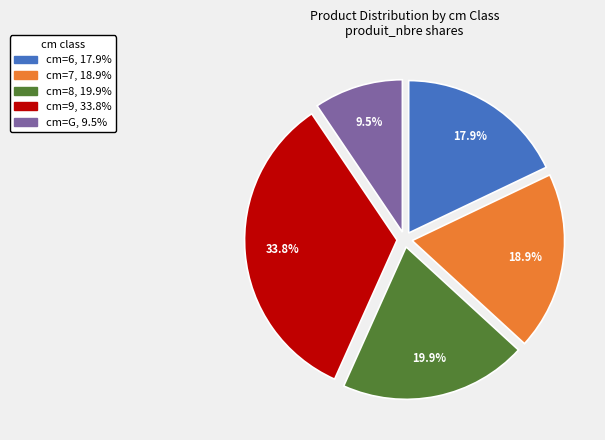

Is there any slice that represents more than half of the pie?

No